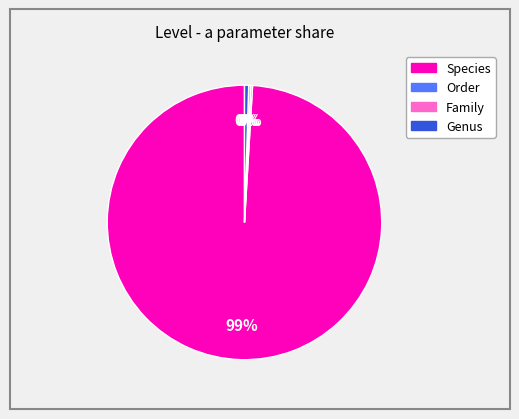

Is there any slice that represents more than half of the pie?

Yes